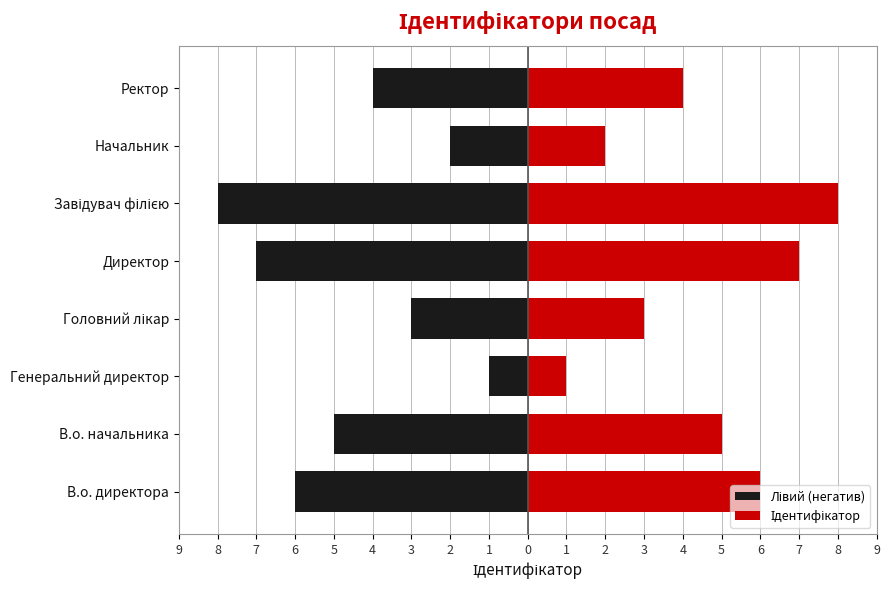

How many values in the Ідентифікатор series are below 5?

4